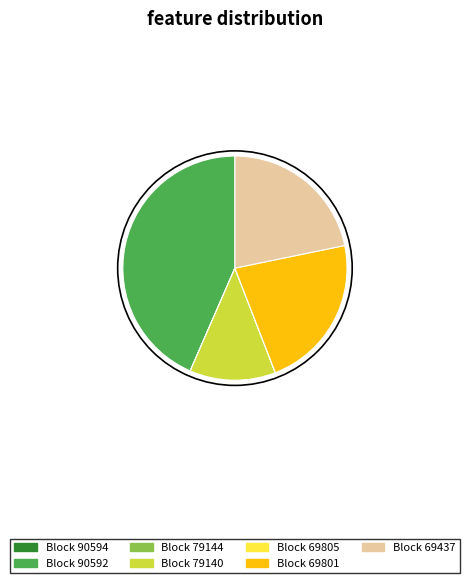

Is there a majority slice in this chart?

No